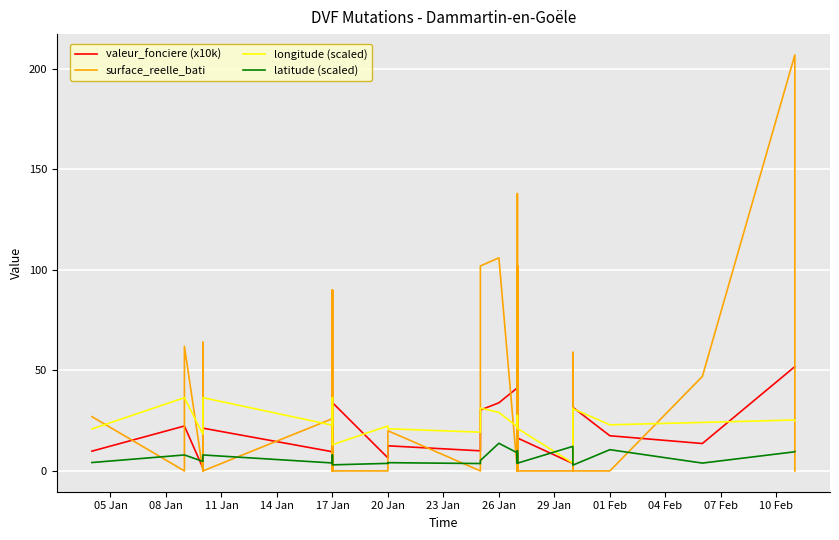

True or false: latitude (scaled) has a value of 4.2 at 05 Jan.

True